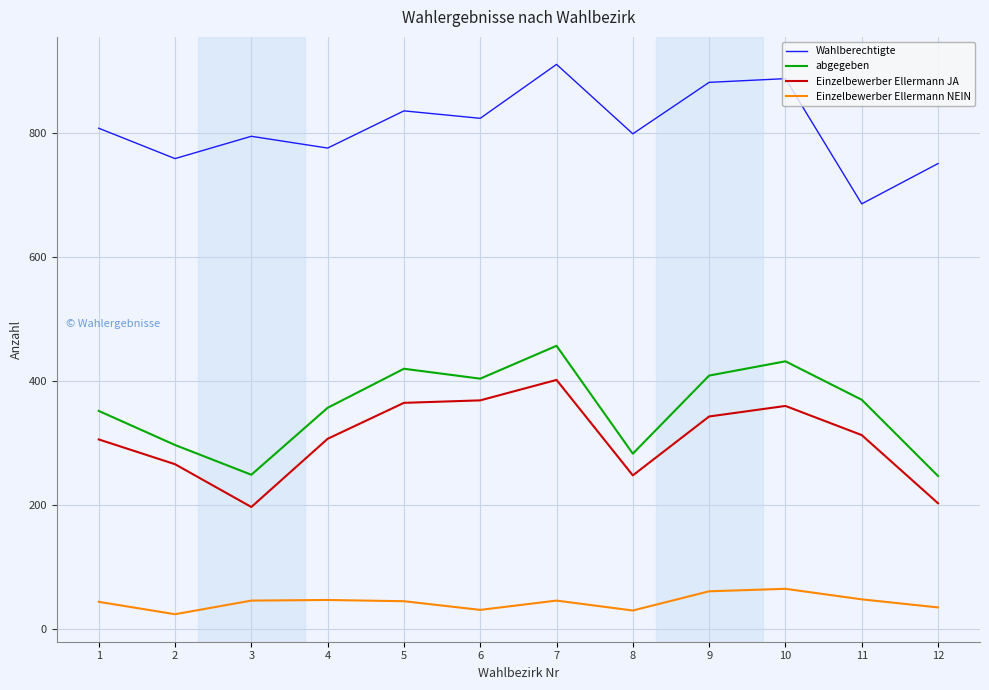

What is the difference between the Einzelbewerber Ellermann NEIN values at 11 and 2?

24